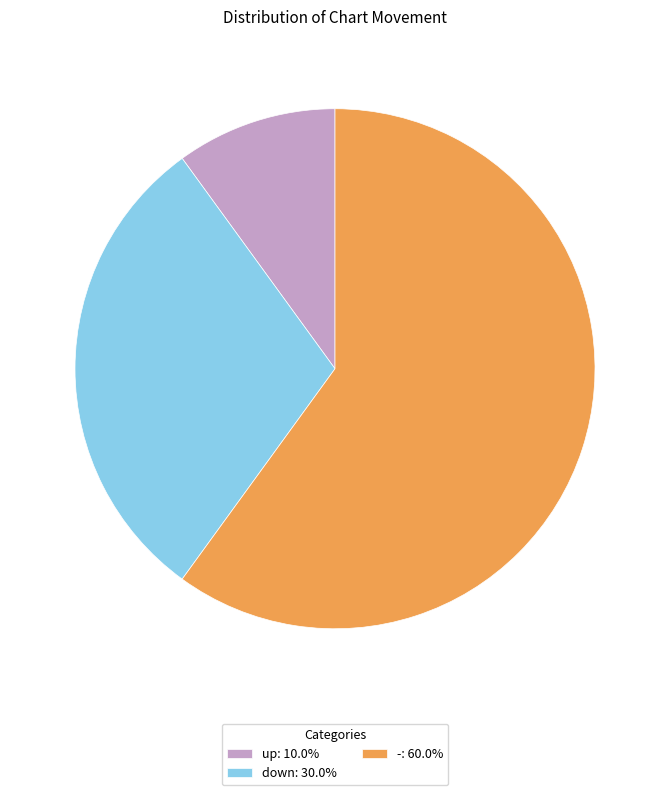

Which category has the biggest portion of the pie?

-